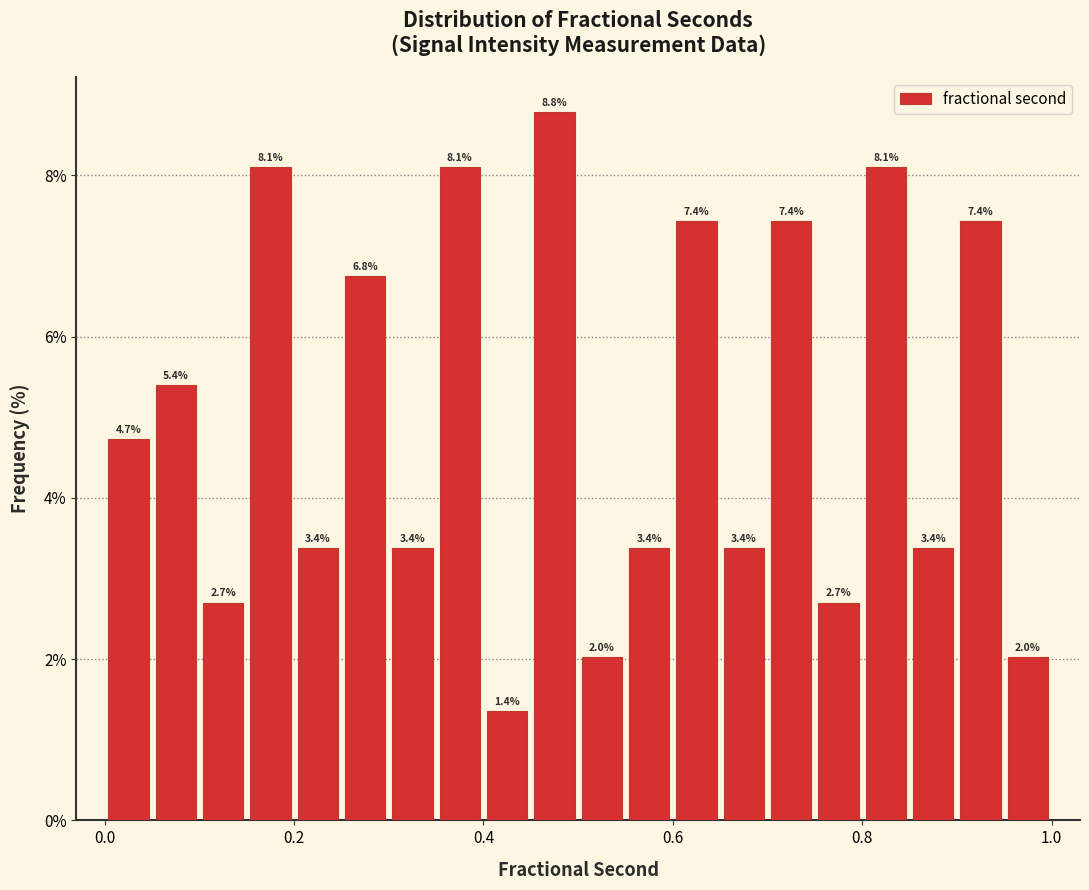

Read against the x-axis, roughly where is the centre of the tallest bar?

0.48